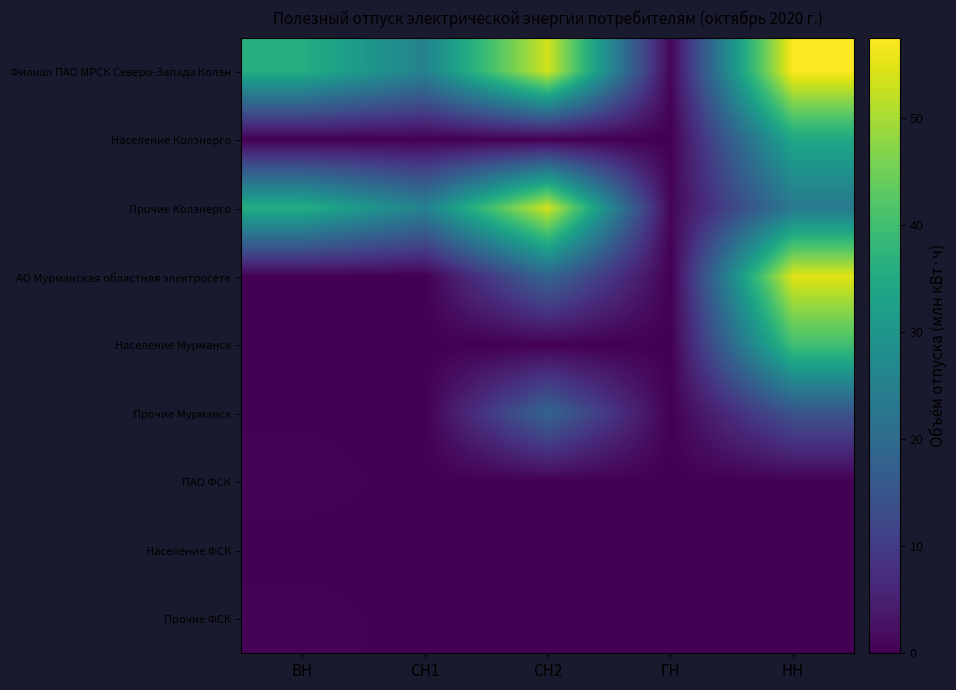

What is the spread (max minus min) of values at НН?

57.5